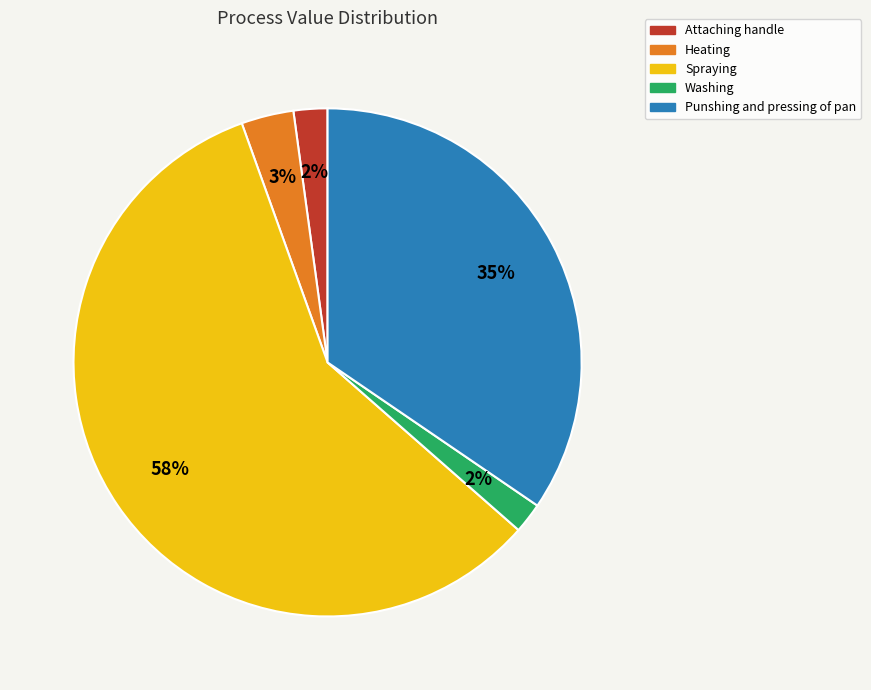

To the nearest percent, what is the difference between the Spraying and Washing slice percentages?

56%